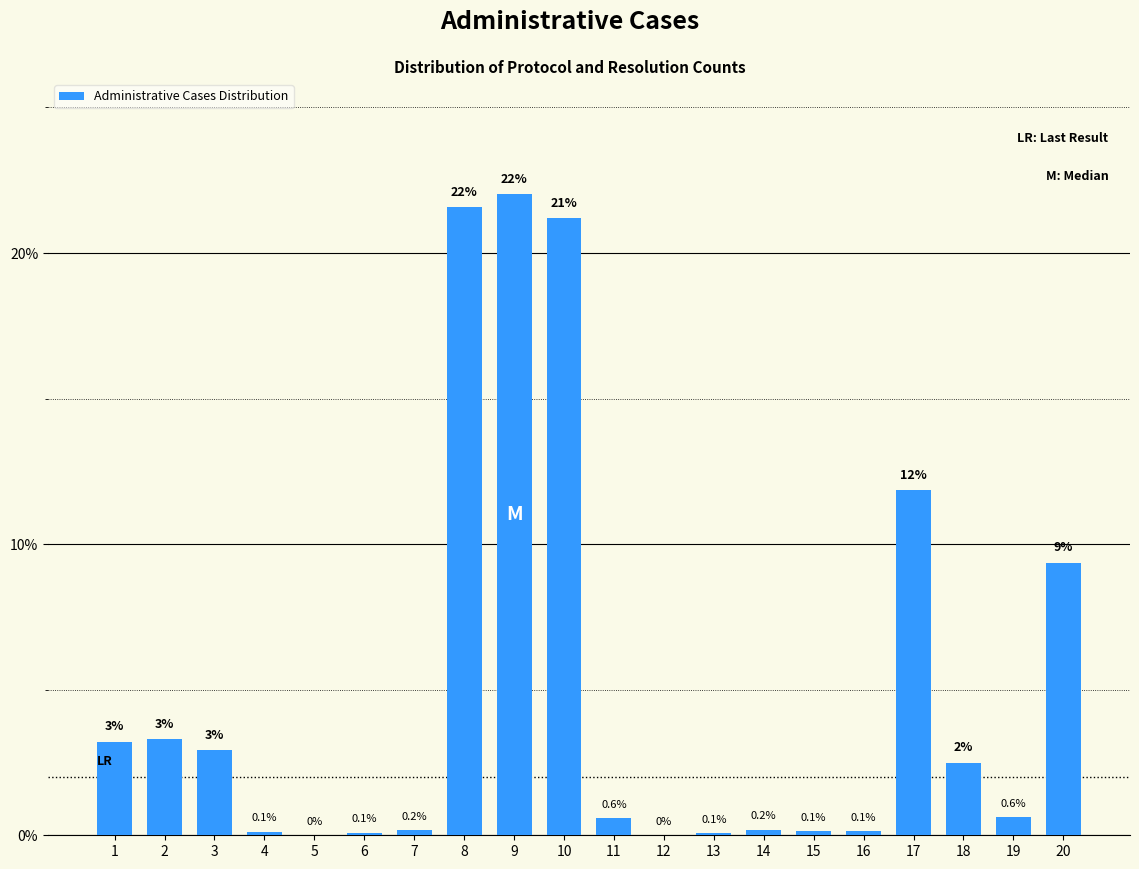

Which category has the highest value across all series?

9